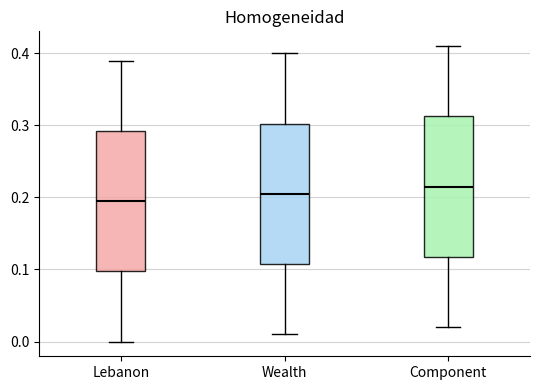

Reading left to right, read every box against the y-axis: the position of its median line, the range the box covers, and the ends of its whiskers. The values are not printed on the chart, so give them approximately, as read against the axis.

Lebanon: median 0.20, box 0.10 to 0.29, whiskers 0.00 to 0.39
Wealth: median 0.21, box 0.11 to 0.30, whiskers 0.01 to 0.40
Component: median 0.22, box 0.12 to 0.31, whiskers 0.02 to 0.41